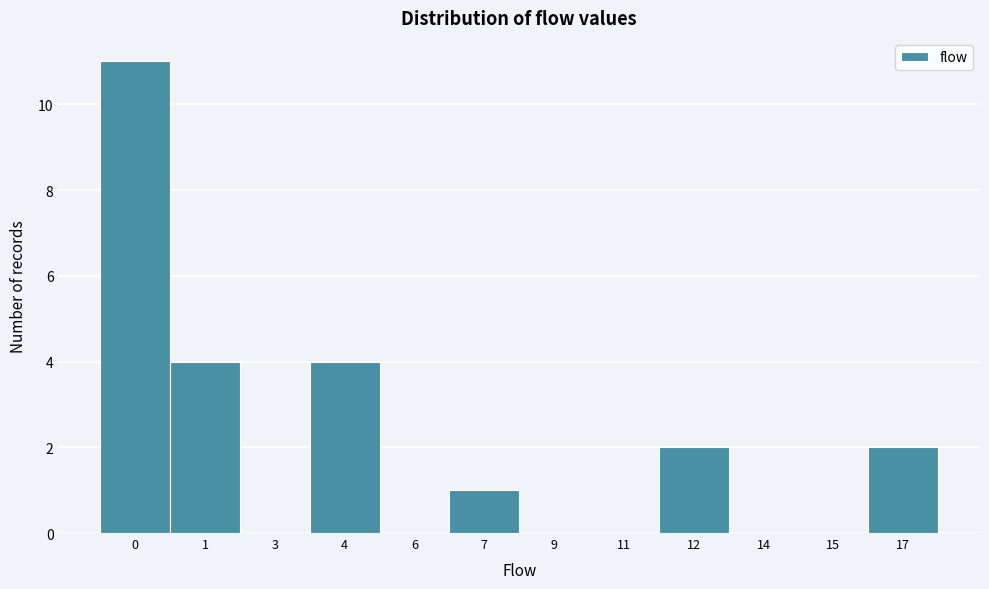

Reading left to right, transcribe all the data shown in this chart.

0=11	1=4	3=0	4=4	6=0	7=1	9=0	11=0	12=2	14=0	15=0	17=2